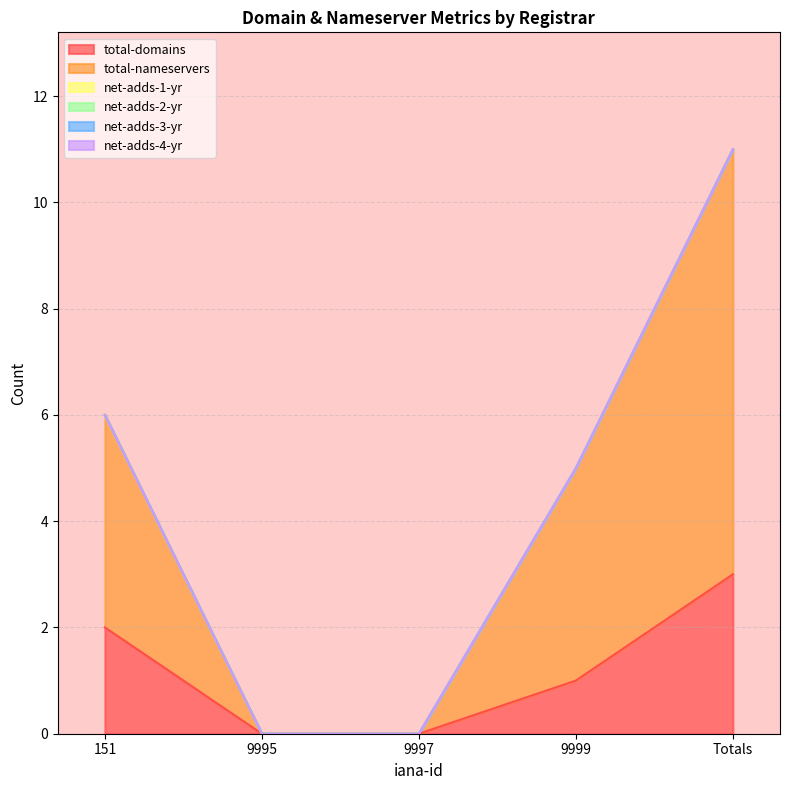

What is the label of the 4th point from the left?

9999